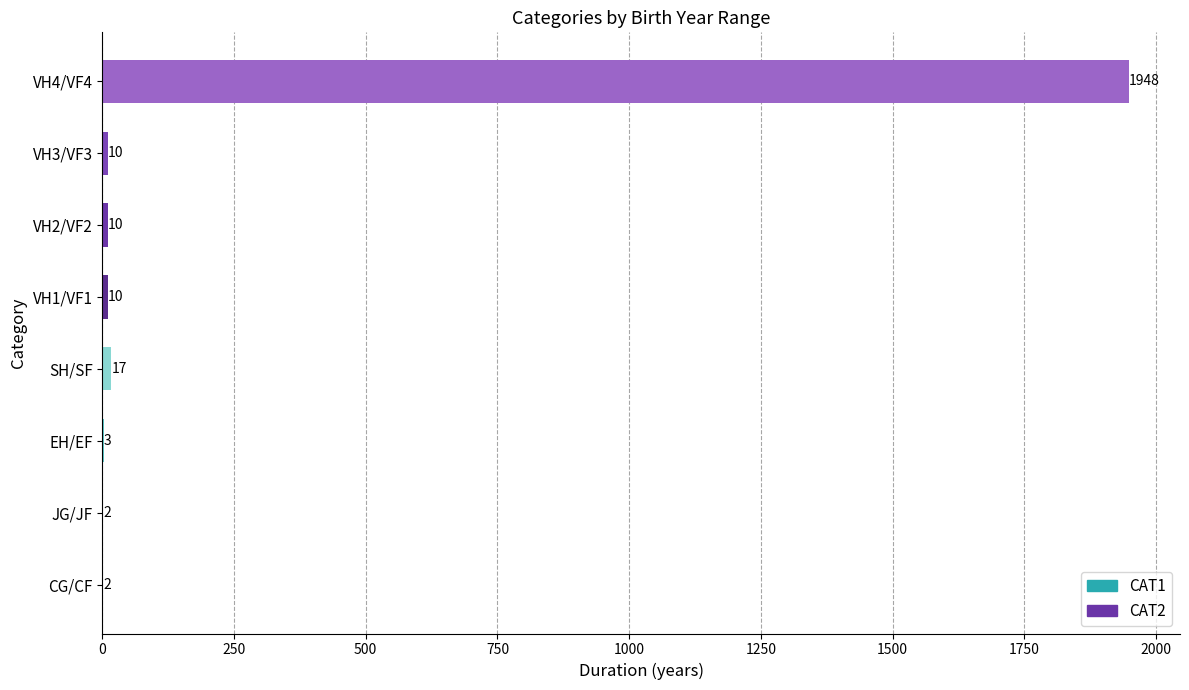

What is the sum of the values at CG/CF and VH1/VF1?

12